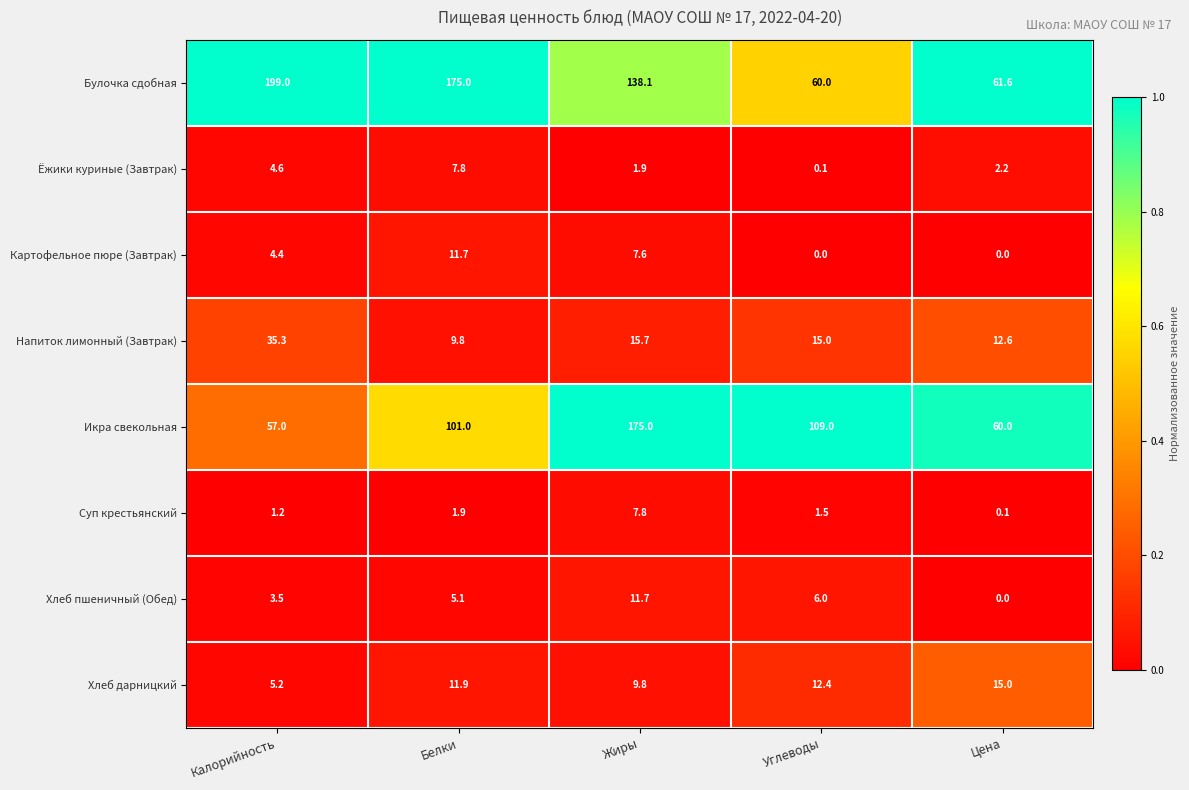

Which series has the largest total across all categories?

Булочка сдобная